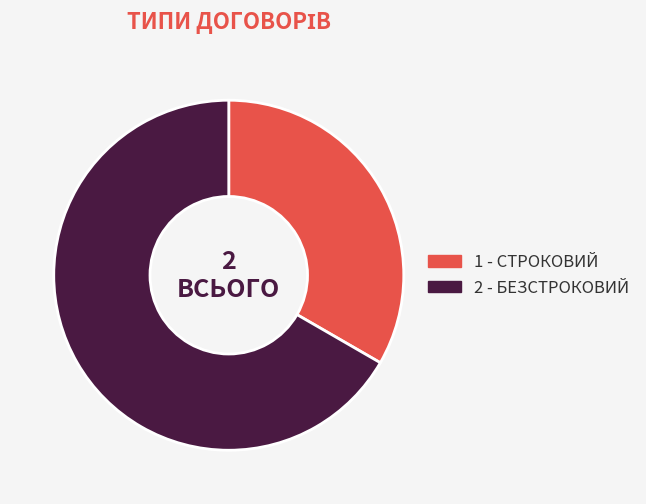

Is there any slice that represents more than half of the pie?

Yes